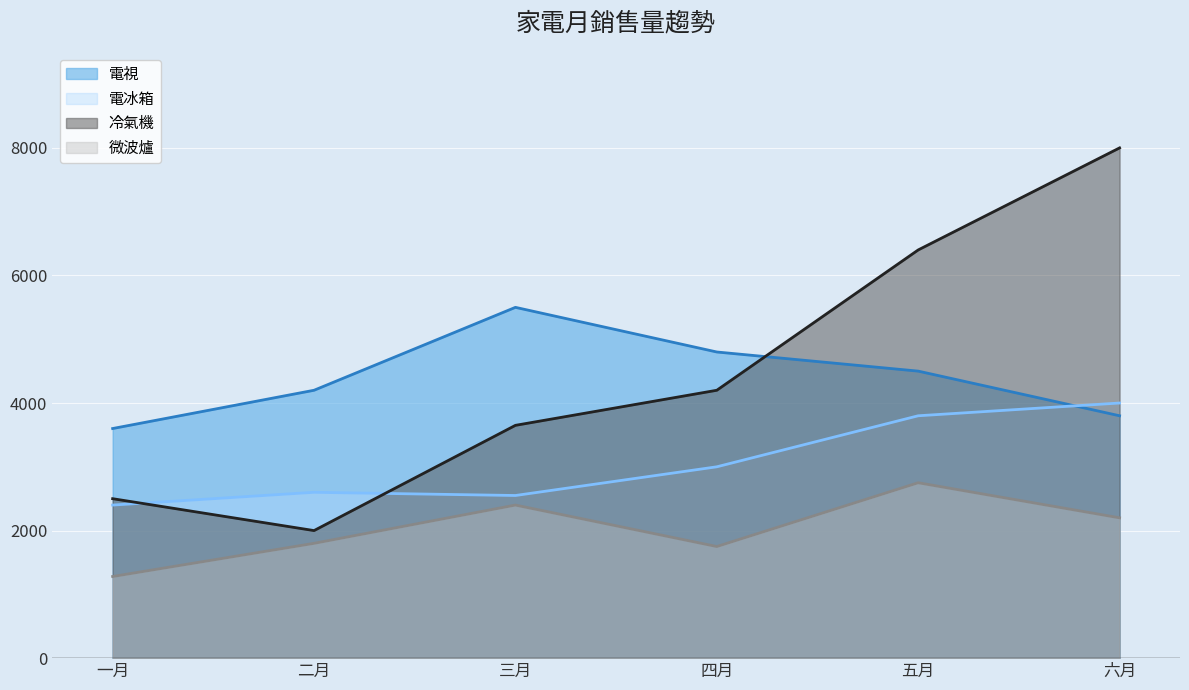

Is the value of 電視 at 三月 greater than the value of 電冰箱 at 一月?

Yes